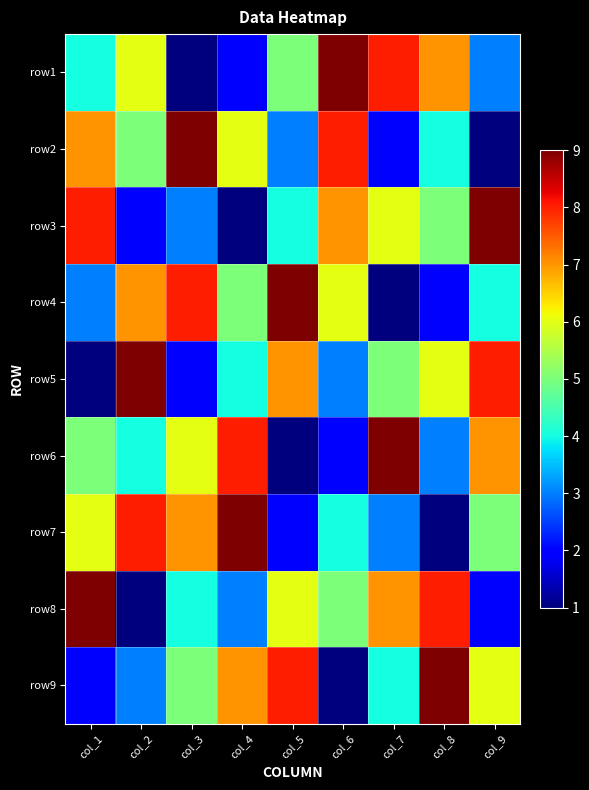

How many distinct data groups are displayed?

9